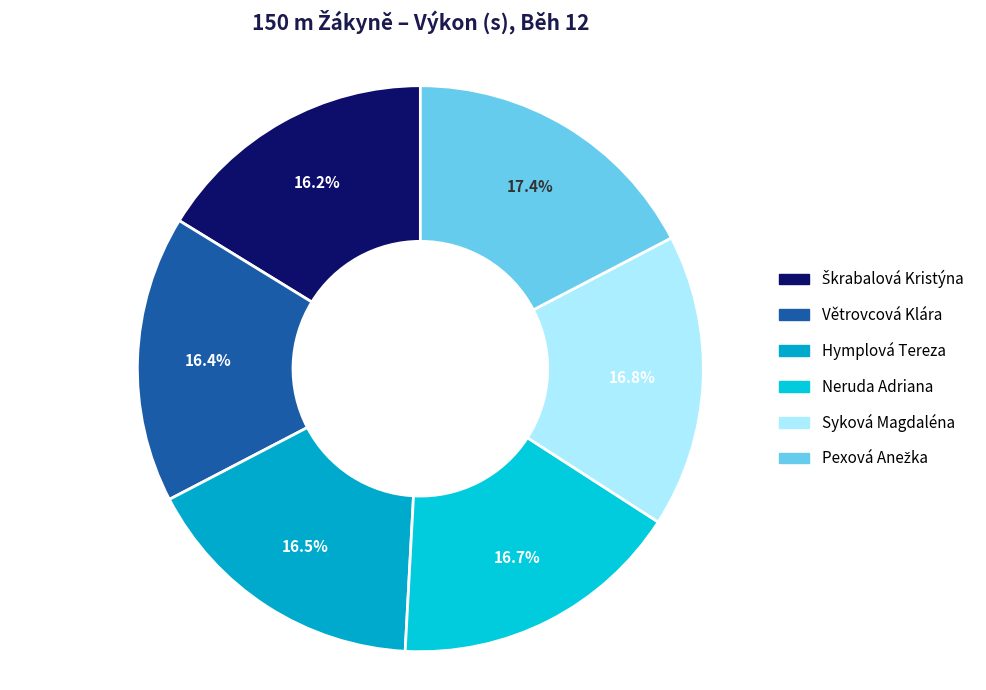

How many segments does this pie chart have?

6